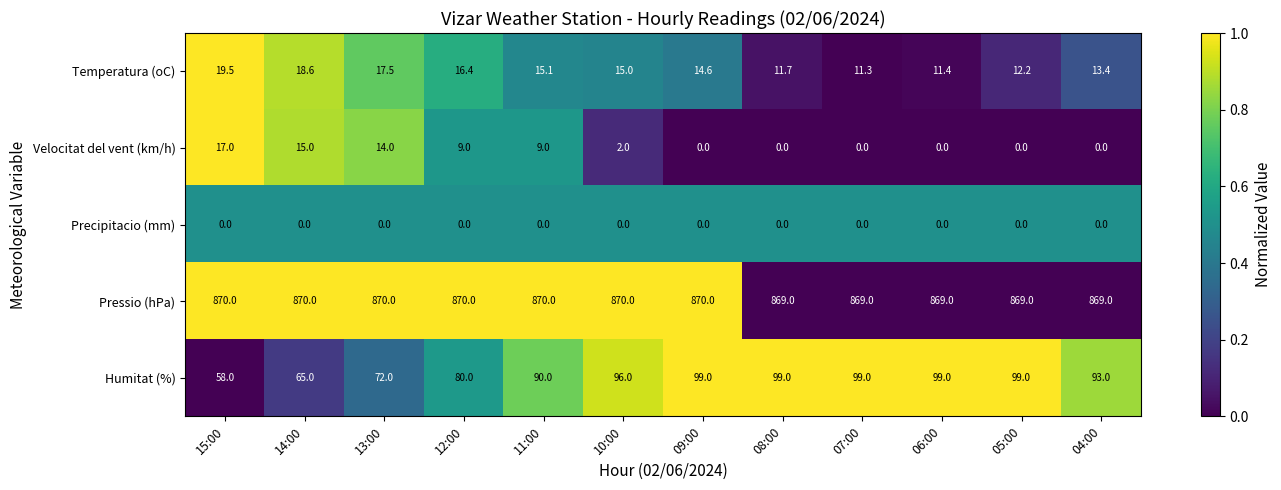

What is the sum of the Temperatura (oC) values at 12:00 and 11:00?

31.5